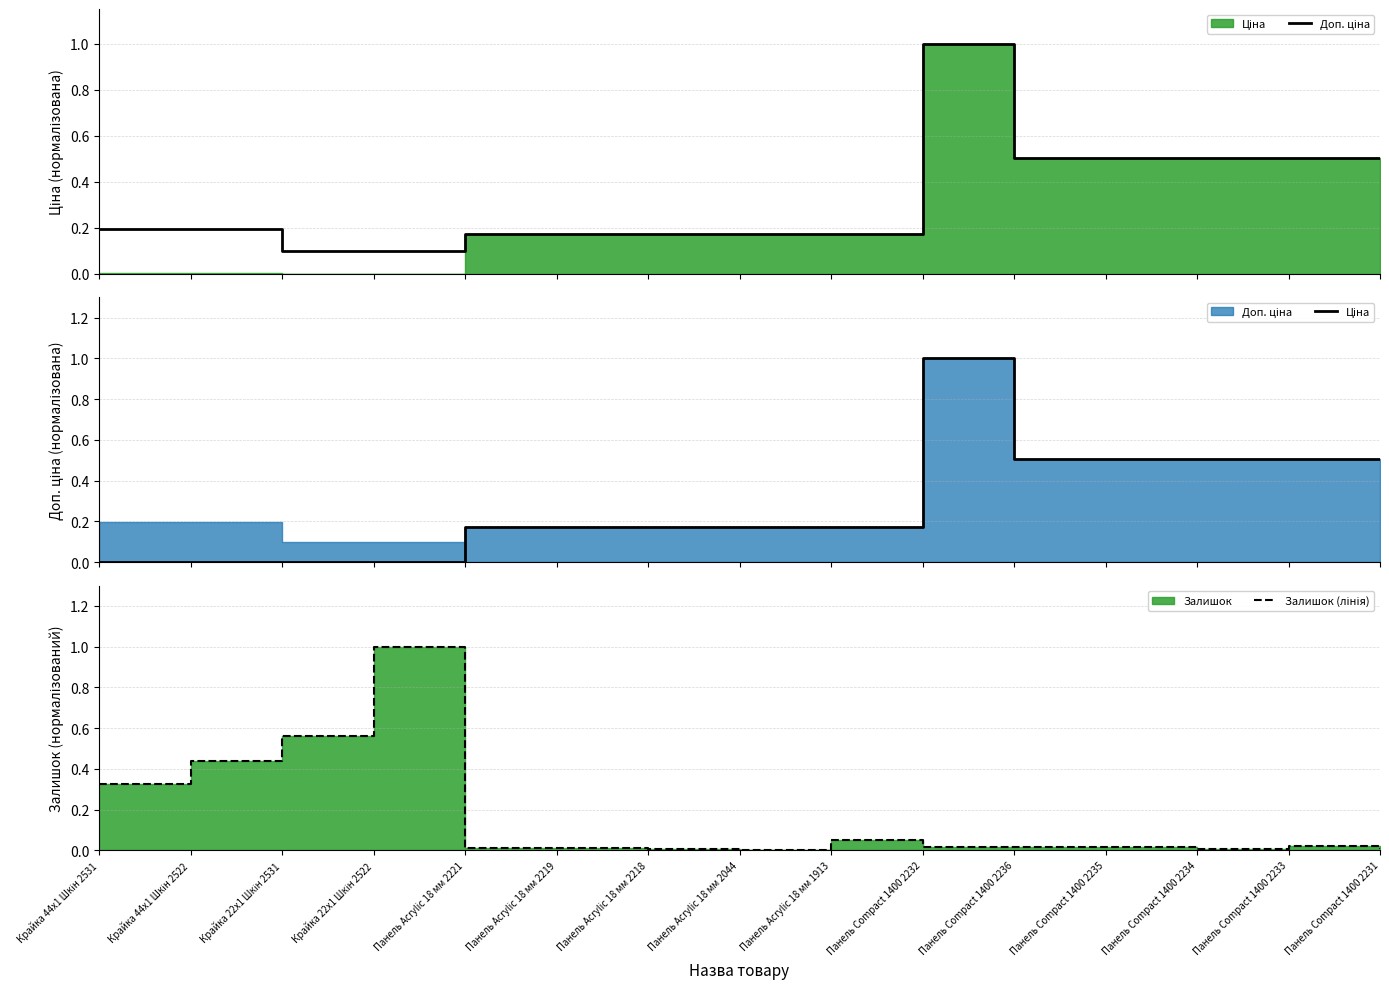

What is the greatest value displayed?

1.0